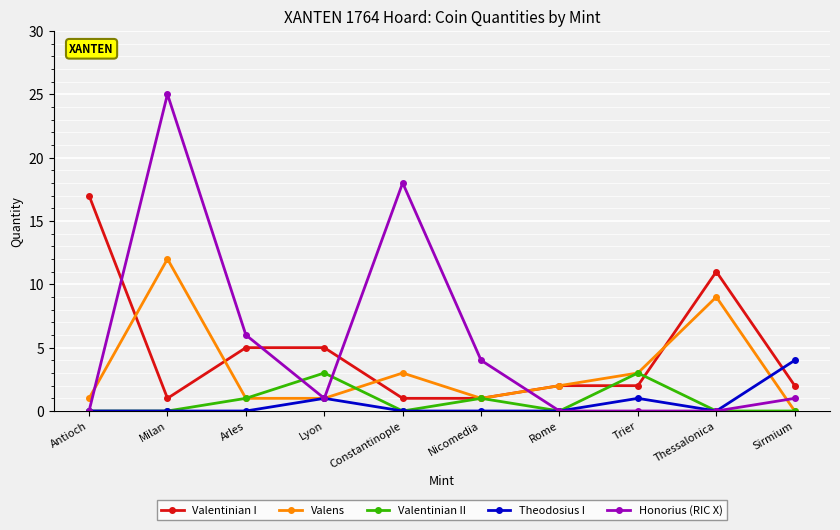

Is it true that Valentinian I equals 1 at Rome?

False